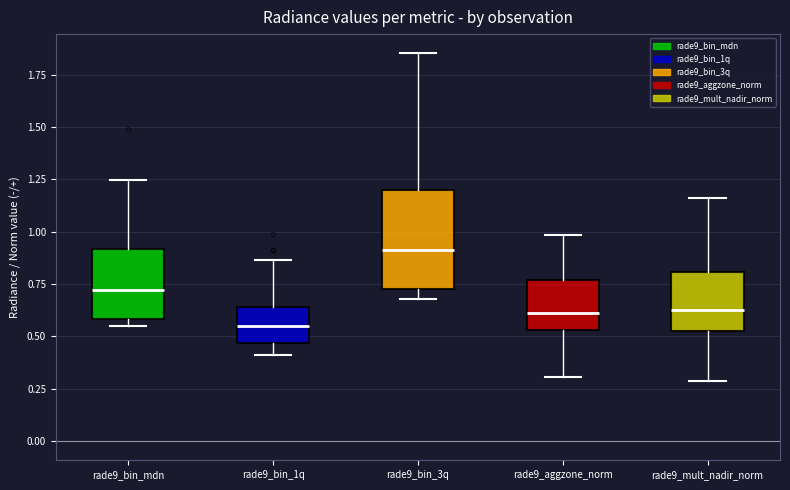

Comparing the boxes themselves (not the whiskers), which one is the tallest?

rade9_bin_3q